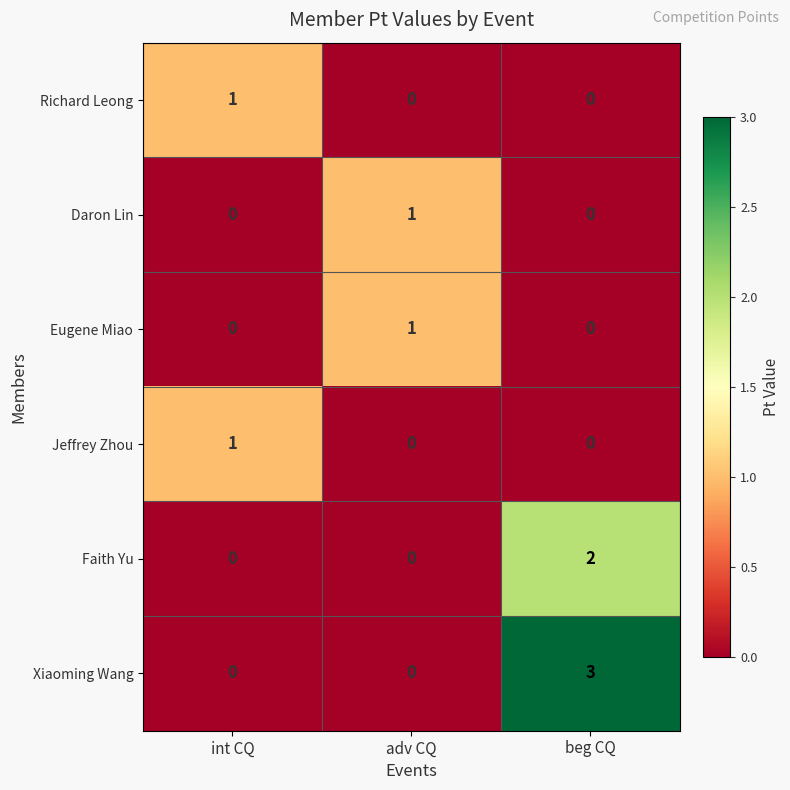

Which series has the largest range (max minus min)?

Xiaoming Wang